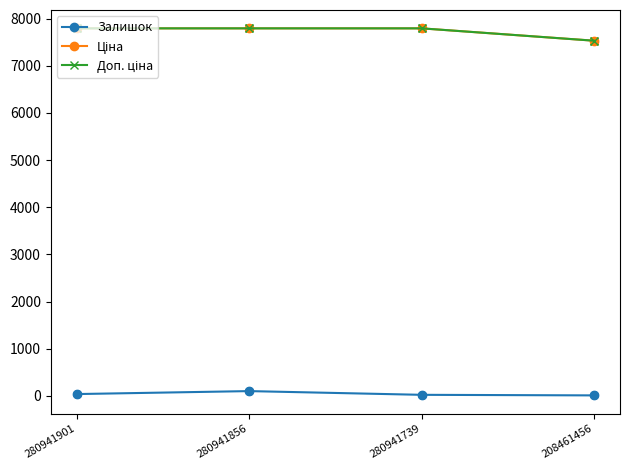

Which series has the largest total across all categories?

Ціна